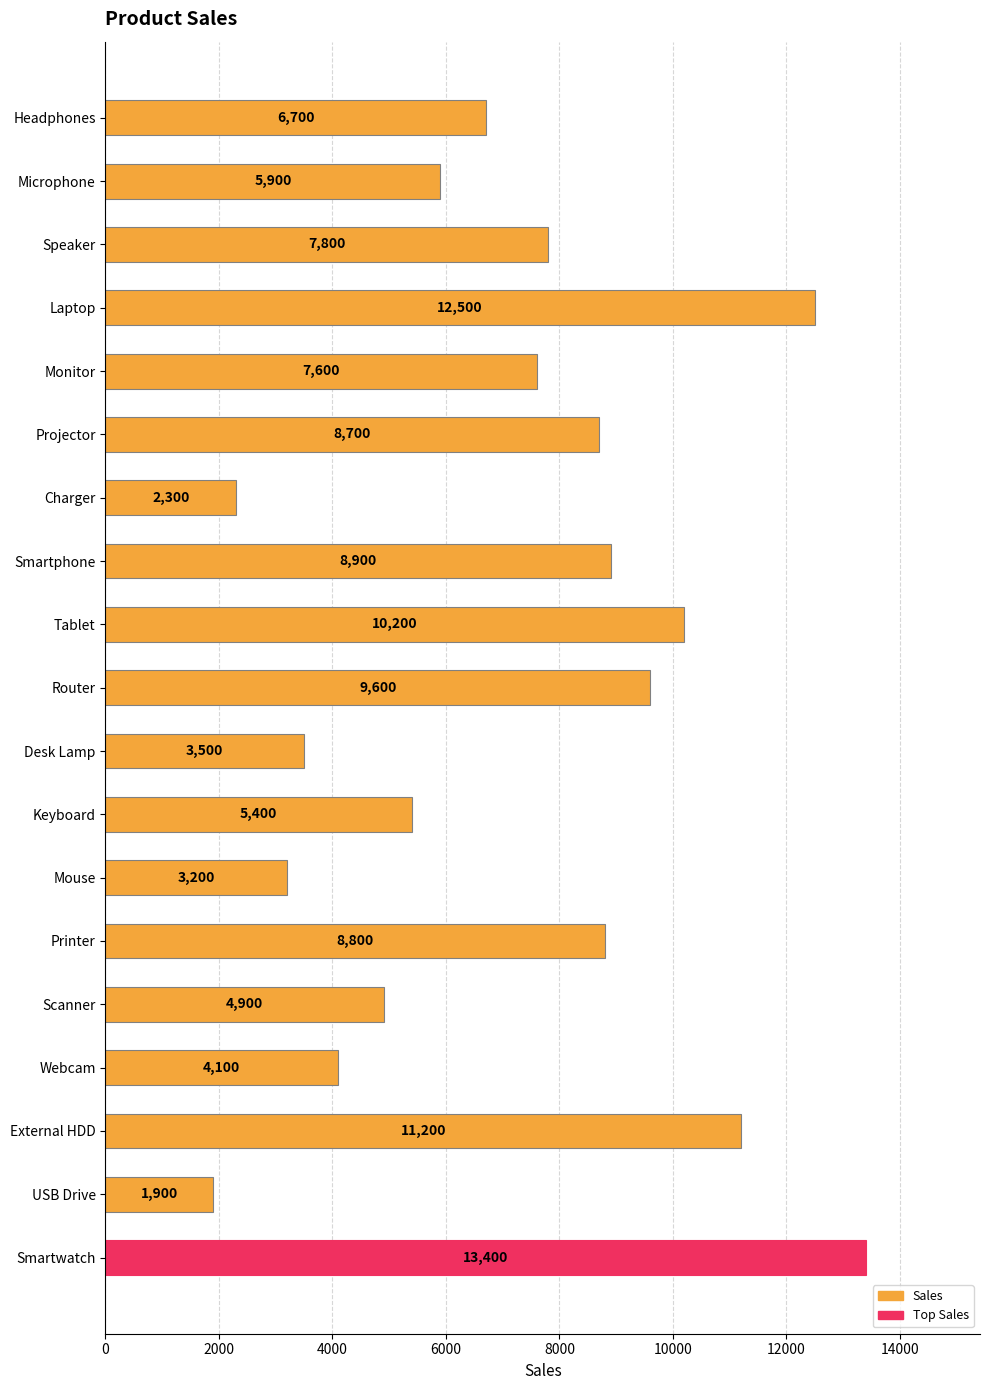

At which label is the value closest to 7650?

Monitor